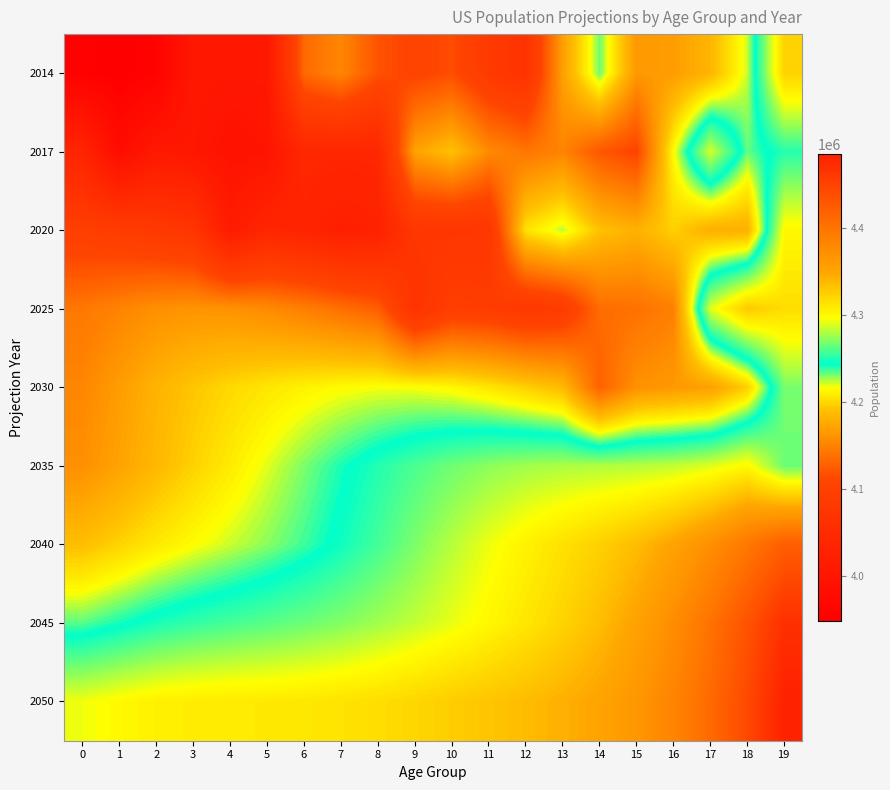

What is the difference between the highest and lowest values at 19?

233480